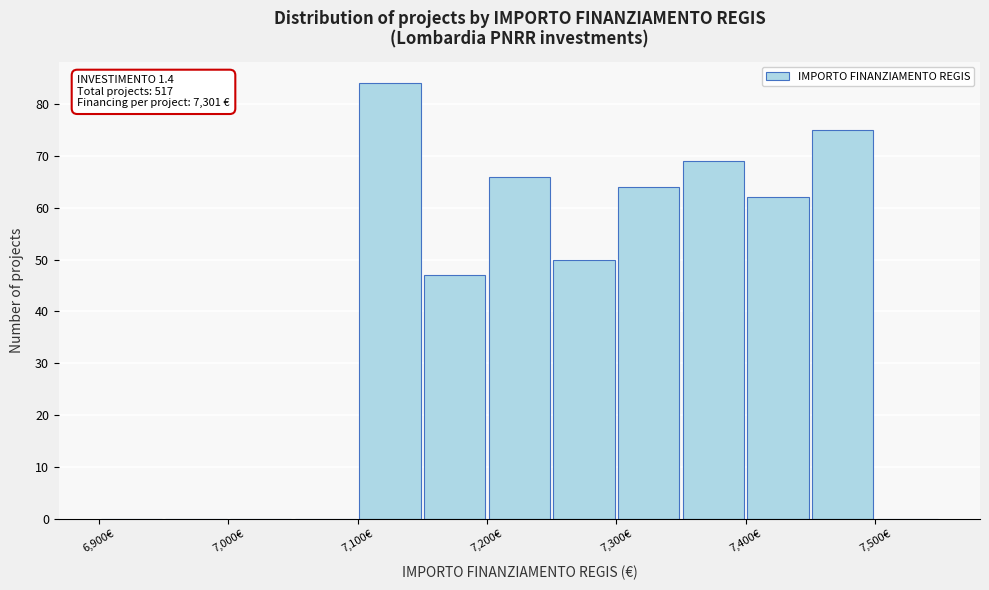

Which range on the x-axis has the tallest bar?

7100 to 7150